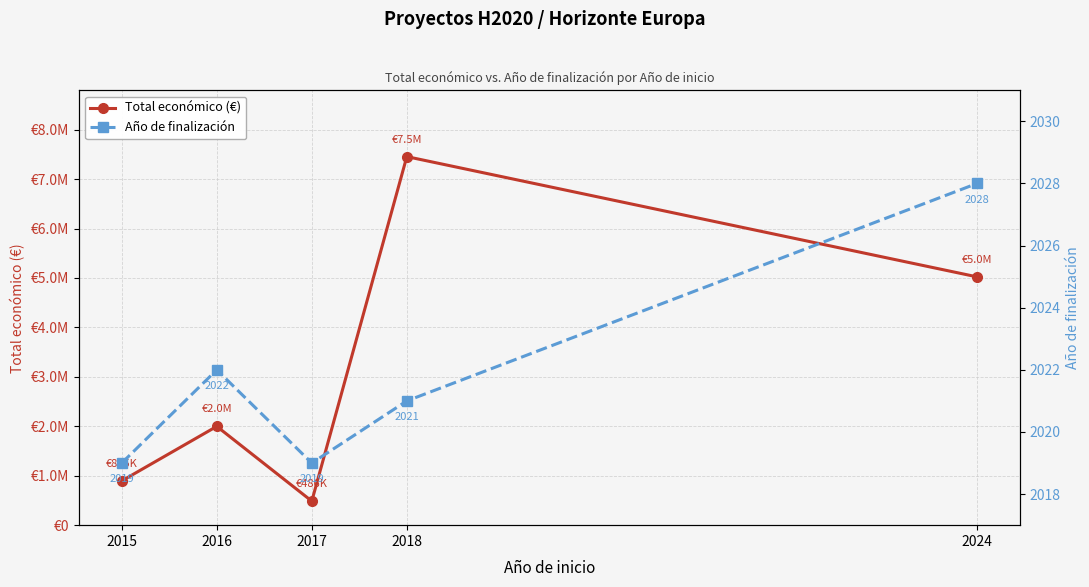

How many data points in Año de finalización are less than 2021?

2